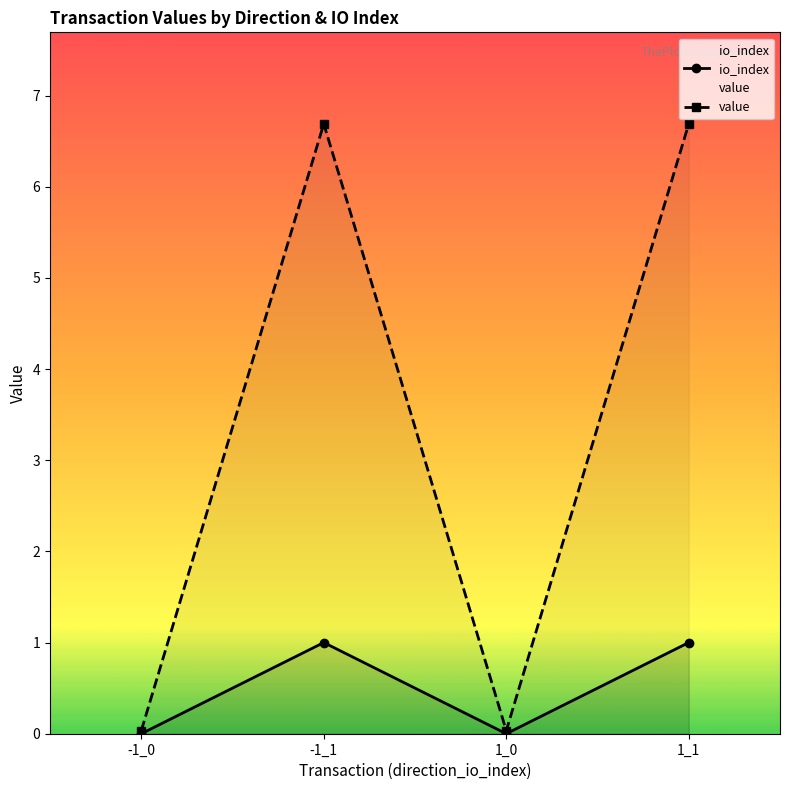

Between -1_1 and 1_0, which series saw the biggest shift?

value